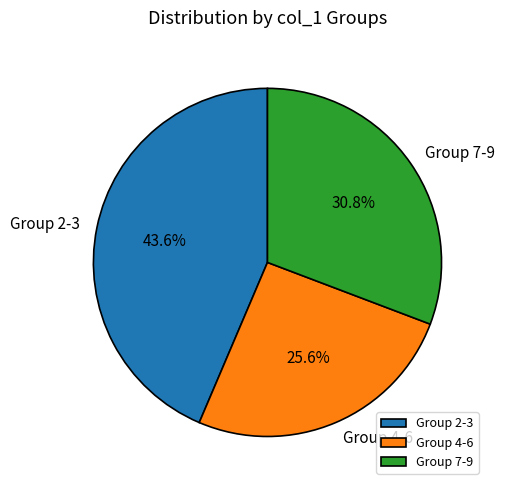

What is the largest slice in the pie chart?

Group 2-3